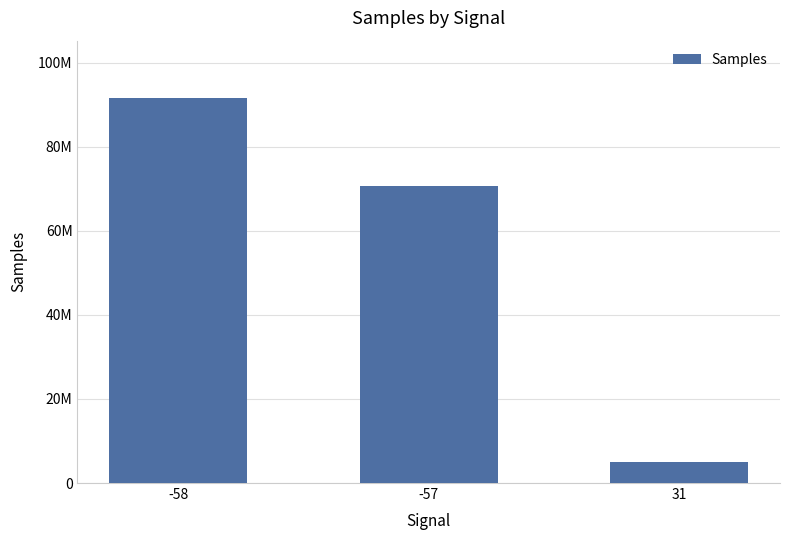

What is the sum of the values at -57 and -58?

162178253